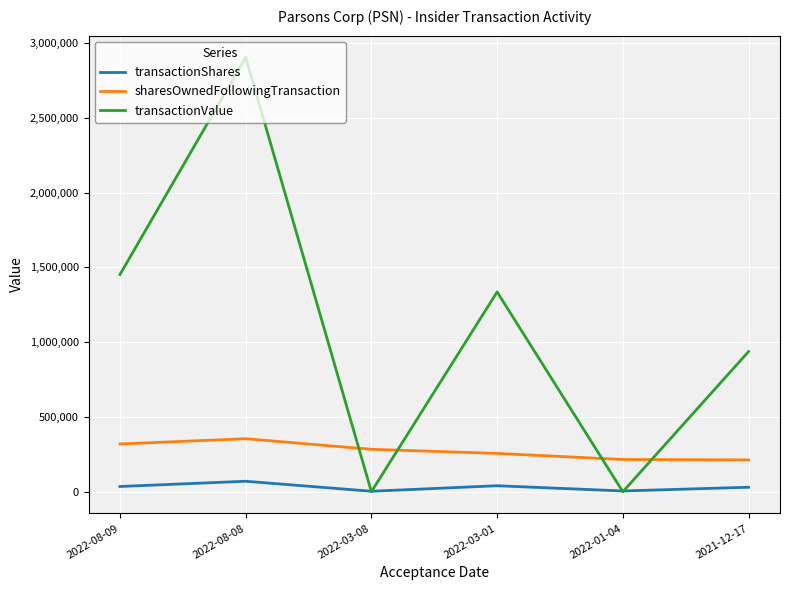

Which series has the largest total across all categories?

transactionValue